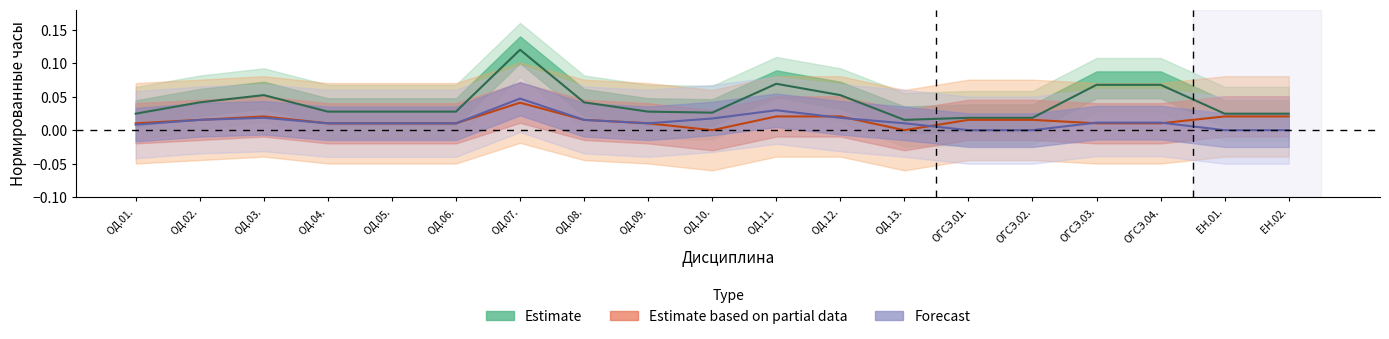

Reading left to right, list all the values displayed in this chart.

Estimate: ОД.01.=0.0	ОД.02.=0.0	ОД.03.=0.1	ОД.04.=0.0	ОД.05.=0.0	ОД.06.=0.0	ОД.07.=0.1	ОД.08.=0.0	ОД.09.=0.0	ОД.10.=0.0	ОД.11.=0.1	ОД.12.=0.1	ОД.13.=0.0	ОГСЭ.01.=0.0	ОГСЭ.02.=0.0	ОГСЭ.03.=0.1	ОГСЭ.04.=0.1	ЕН.01.=0.0	ЕН.02.=0.0
Estimate based on partial data: ОД.01.=0.0	ОД.02.=0.0	ОД.03.=0.0	ОД.04.=0.0	ОД.05.=0.0	ОД.06.=0.0	ОД.07.=0.0	ОД.08.=0.0	ОД.09.=0.0	ОД.10.=0.0	ОД.11.=0.0	ОД.12.=0.0	ОД.13.=0.0	ОГСЭ.01.=0.0	ОГСЭ.02.=0.0	ОГСЭ.03.=0.0	ОГСЭ.04.=0.0	ЕН.01.=0.0	ЕН.02.=0.0
Forecast: ОД.01.=0.0	ОД.02.=0.0	ОД.03.=0.0	ОД.04.=0.0	ОД.05.=0.0	ОД.06.=0.0	ОД.07.=0.0	ОД.08.=0.0	ОД.09.=0.0	ОД.10.=0.0	ОД.11.=0.0	ОД.12.=0.0	ОД.13.=0.0	ОГСЭ.01.=0.0	ОГСЭ.02.=0.0	ОГСЭ.03.=0.0	ОГСЭ.04.=0.0	ЕН.01.=0.0	ЕН.02.=0.0